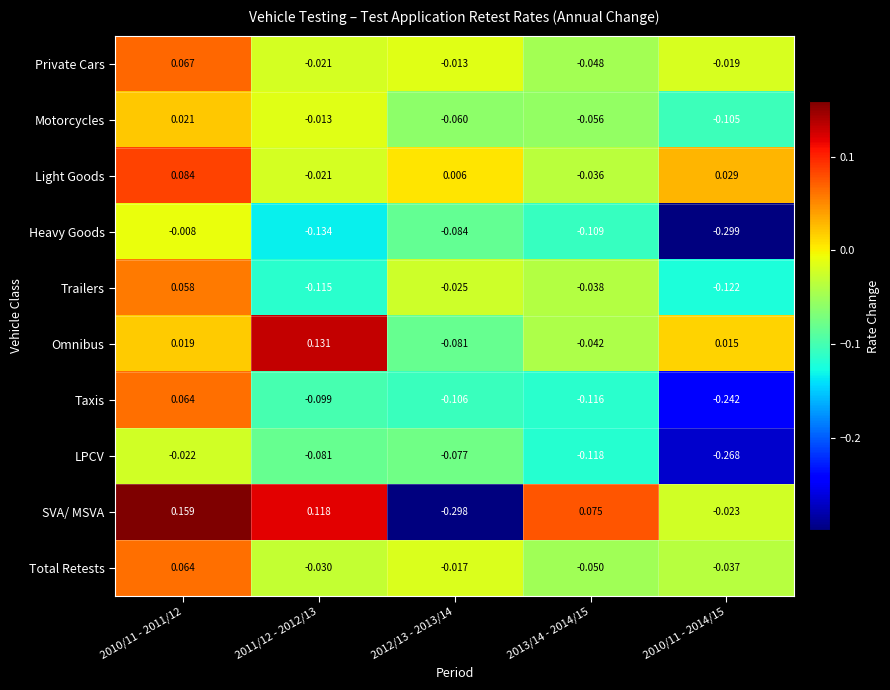

At 2010/11 - 2014/15, list the series in order from largest to smallest.

Light Goods, Omnibus, Private Cars, SVA/ MSVA, Total Retests, Motorcycles, Trailers, Taxis, LPCV, Heavy Goods